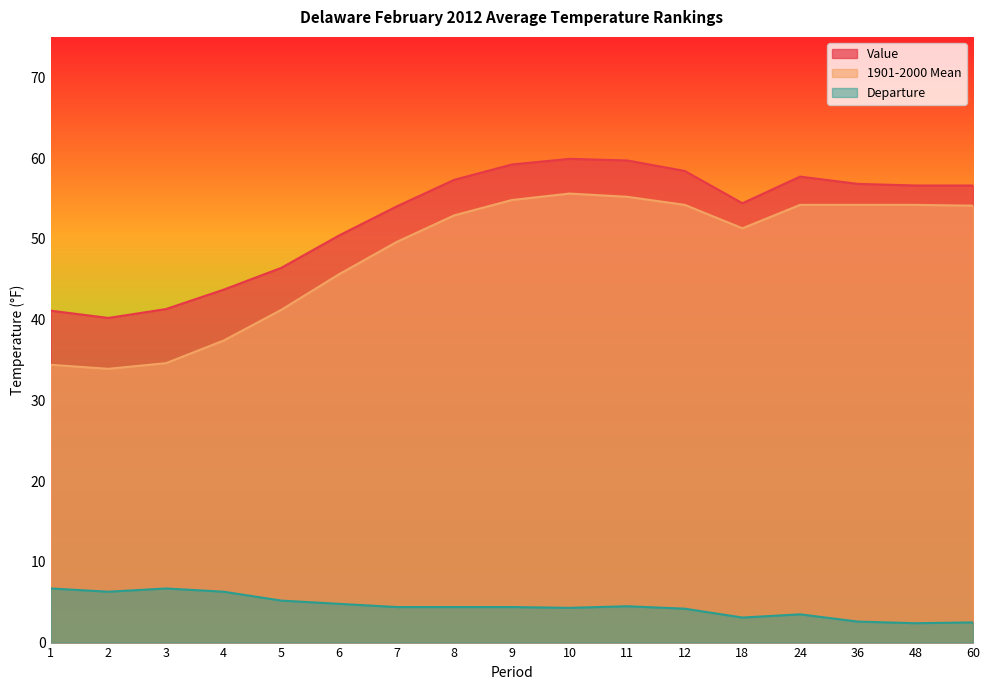

At which category is the sum across all series the highest?

10